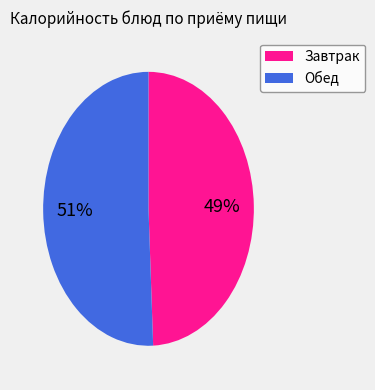

Does any single category account for the majority?

Yes